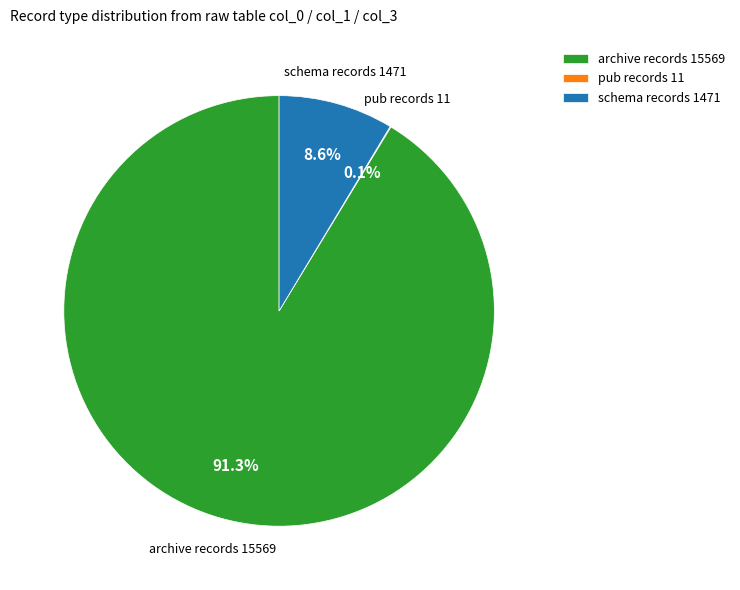

Approximately how many times larger is the value at archive records 15569 compared to schema records 1471?

10.6